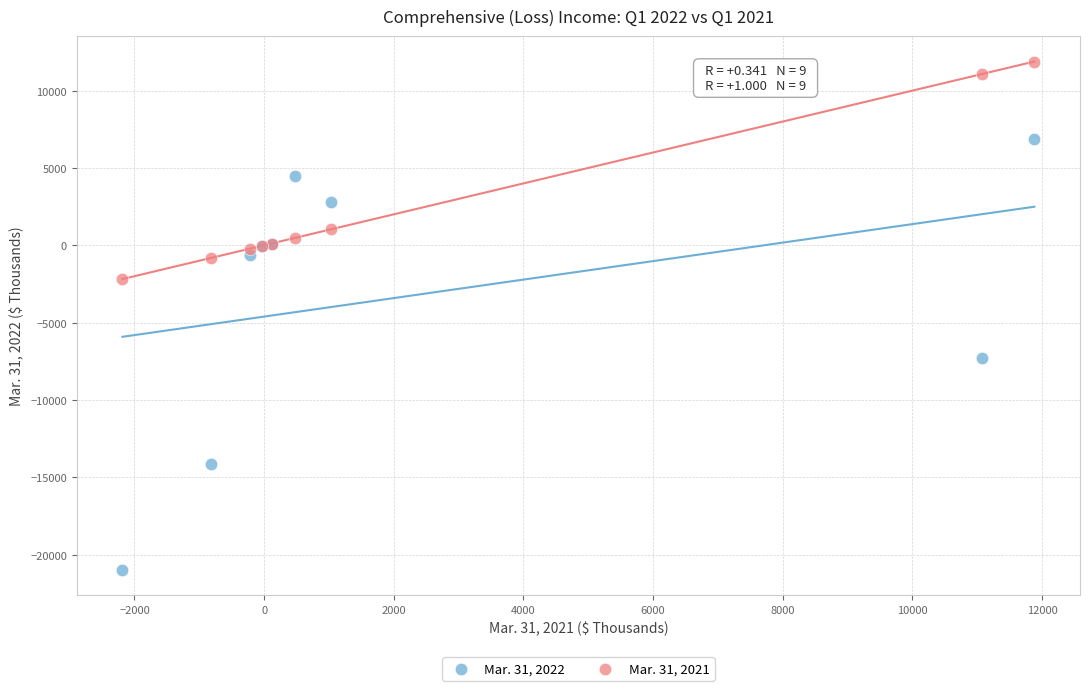

What is the X range (max minus min) for the scatter plot?

14069